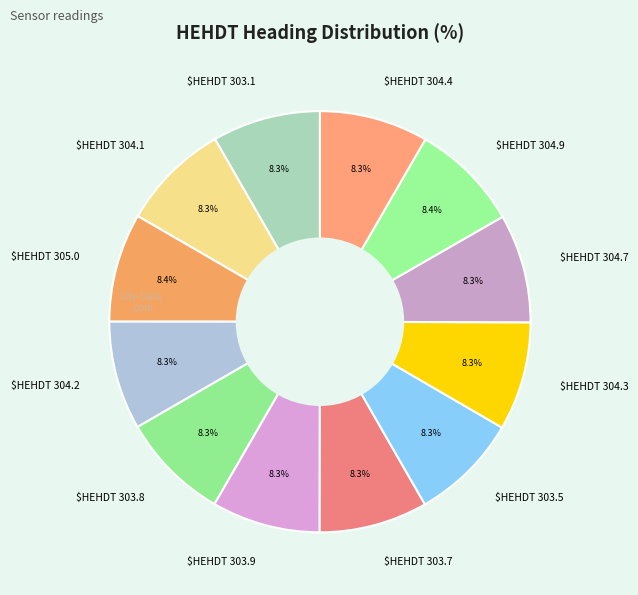

What is the ratio of the value at $HEHDT 304.4 to the value at $HEHDT 303.1?

1.0